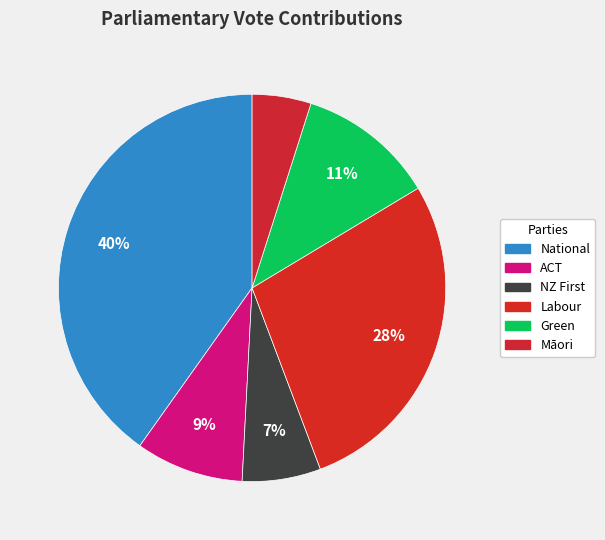

True or false: ACT accounts for 24% of the total.

False